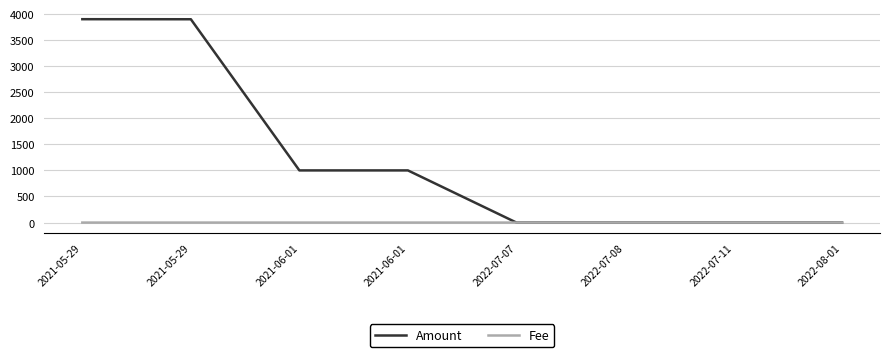

What are all the series names shown in the legend?

Amount, Fee